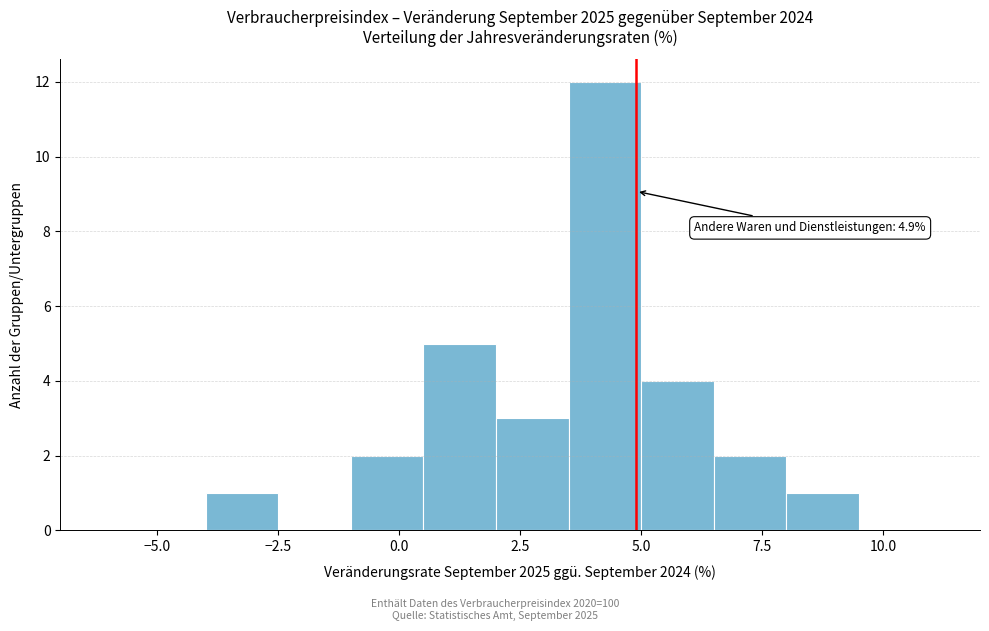

Around what value on the x-axis is the tallest bar? Give the approximate position of its centre, as read against the axis.

4.5